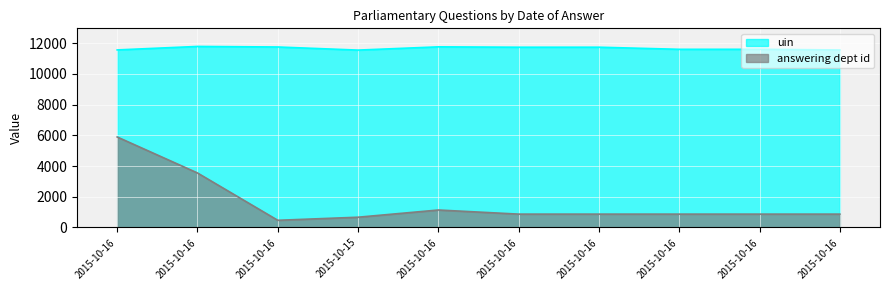

What is the difference between the answering dept id values at 2015-10-16 and 2015-10-16?

5022.0